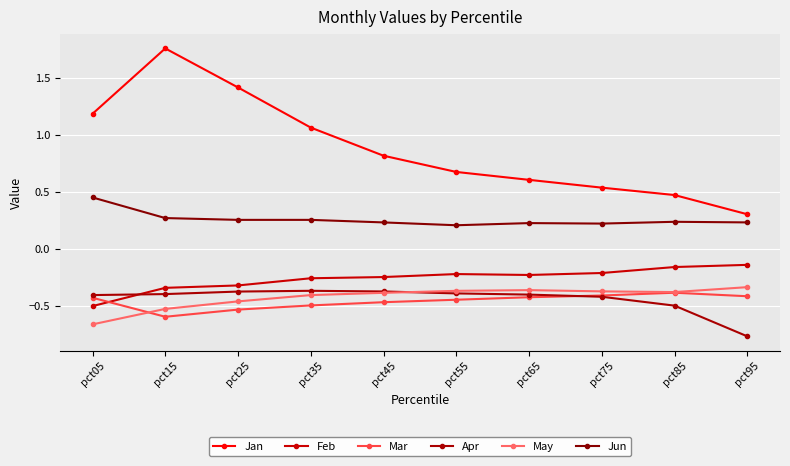

Is it true that Apr equals -0.4 at pct55?

True